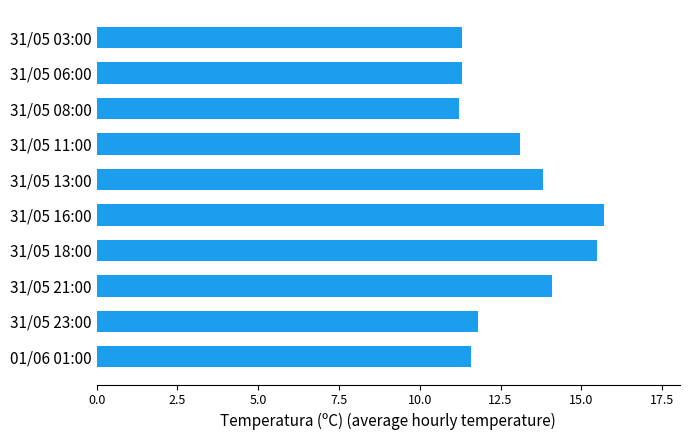

The value at 31/05 11:00 is 19.3. True or false?

False